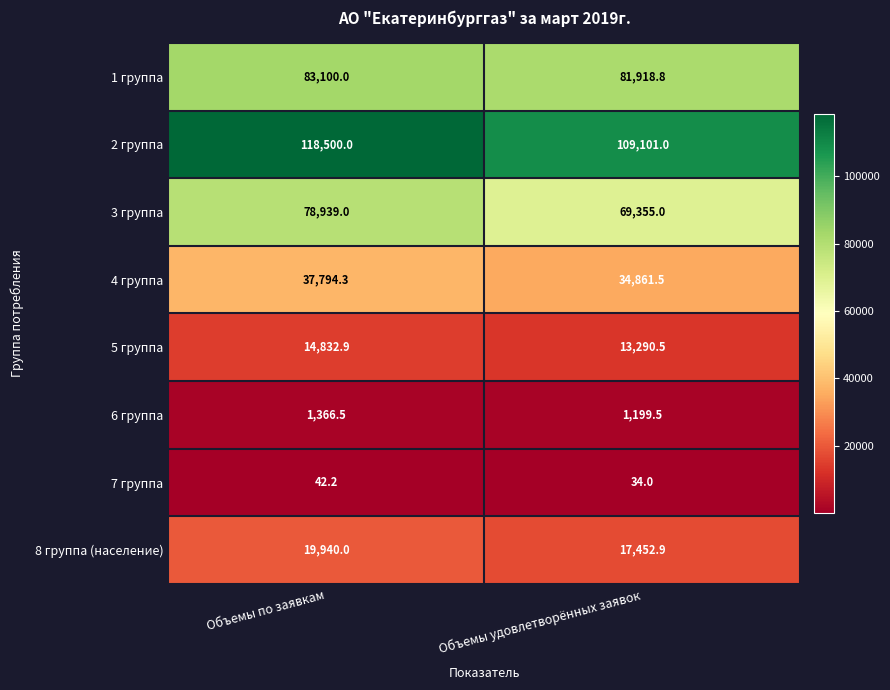

What is the difference between the 1 группа values at Объемы по заявкам and Объемы удовлетворённых заявок?

1181.2